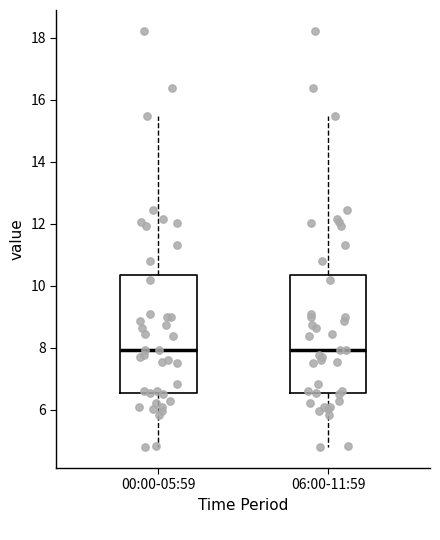

Reading left to right, read every box against the y-axis: the position of its median line, the range the box covers, and the ends of its whiskers. The values are not printed on the chart, so give them approximately, as read against the axis.

00:00-05:59: median 8.0, box 6.6 to 10.4, whiskers 4.8 to 15.4
06:00-11:59: median 8.0, box 6.6 to 10.4, whiskers 4.8 to 15.4